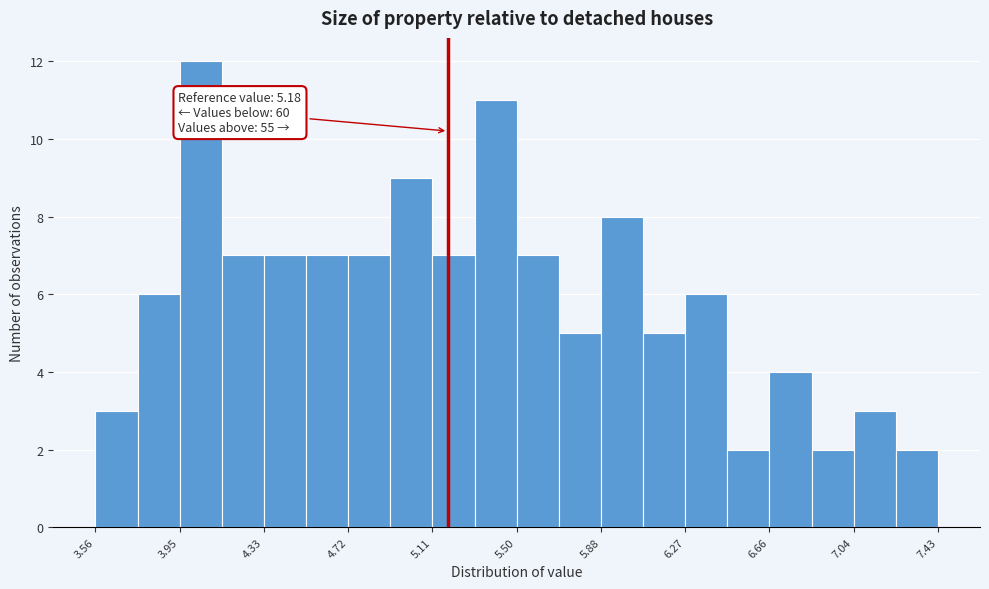

Read against the x-axis, roughly where is the centre of the tallest bar?

4.05